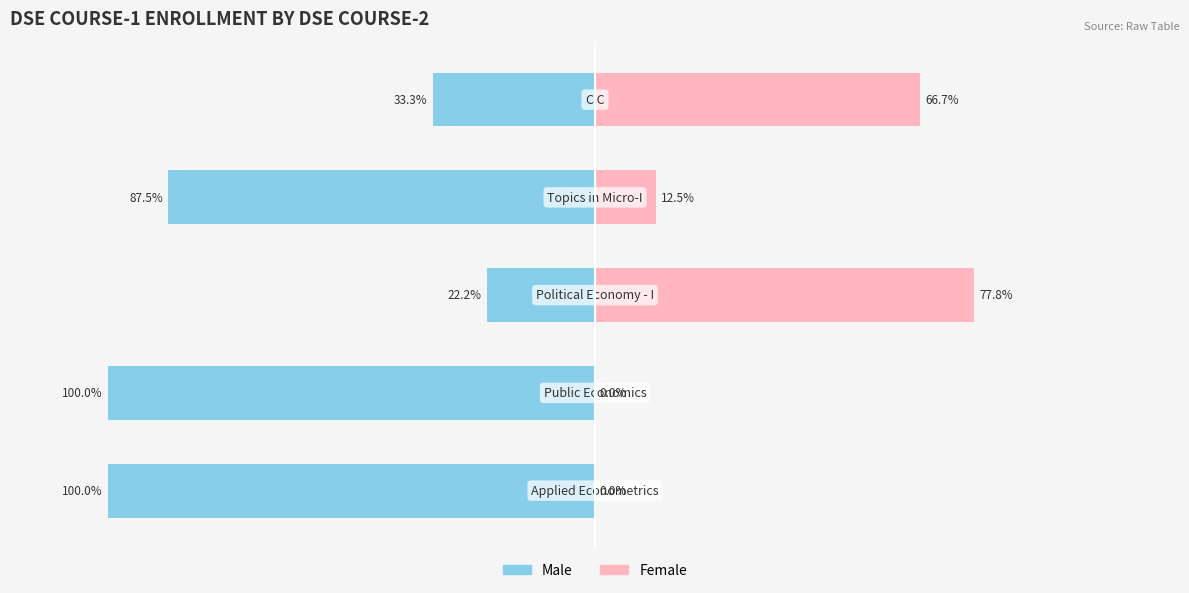

Is it true that Male equals -87.5 at 3?

True